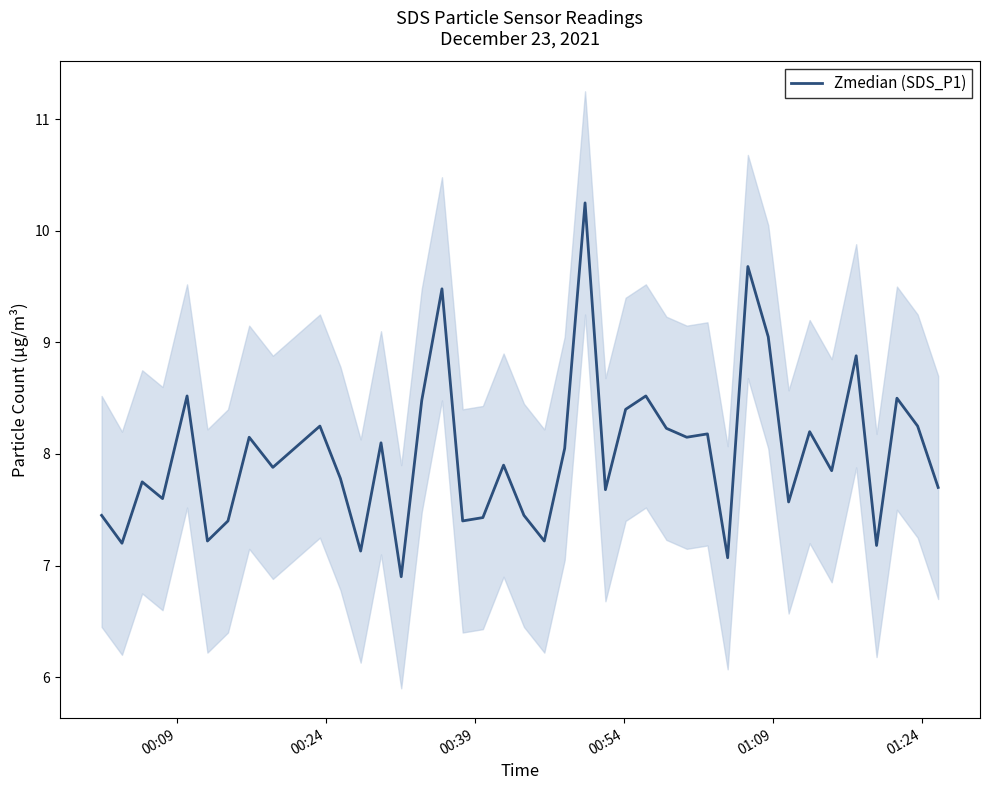

Reading left to right, what are all the values shown in this chart?

7.5	7.2	7.8	7.6	8.5	7.2	7.4	8.2	7.9	8.2	7.8	7.1	8.1	6.9	8.5	9.5	7.4	7.4	7.9	7.5	7.2	8.1	10.2	7.7	8.4	8.5	8.2	8.2	8.2	7.1	9.7	9.1	7.6	8.2	7.8	8.9	7.2	8.5	8.2	7.7